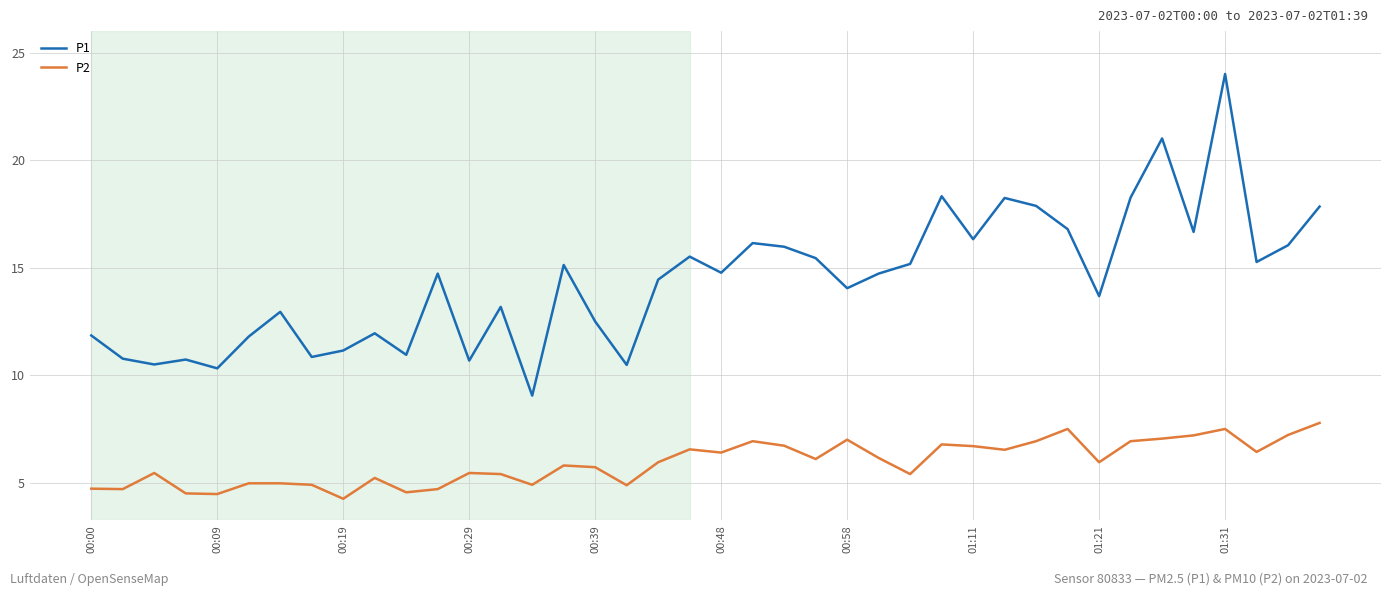

Which series has the largest range (max minus min)?

P1